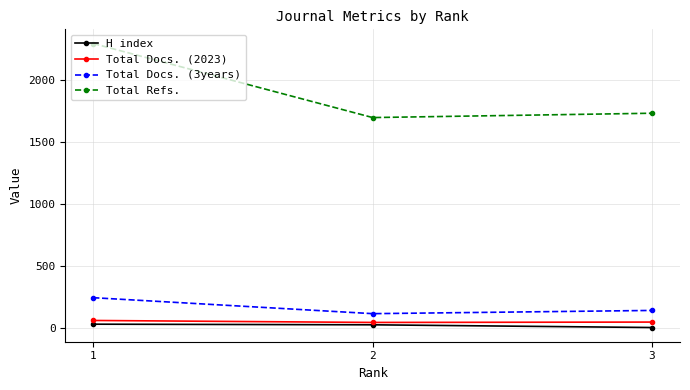

What is the minimum value for H index?

4